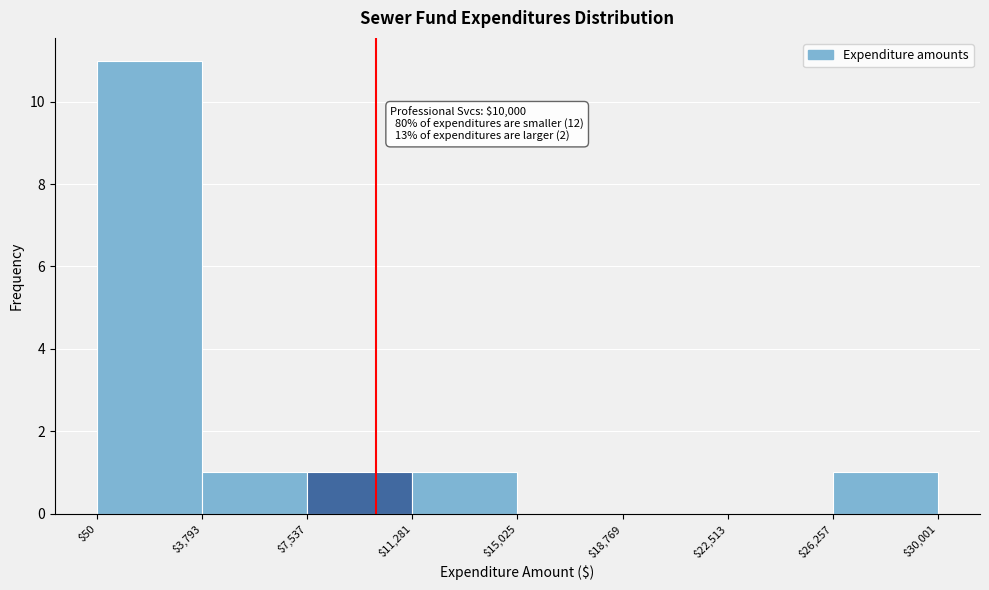

Which range on the x-axis has the tallest bar?

$50 to $3,793